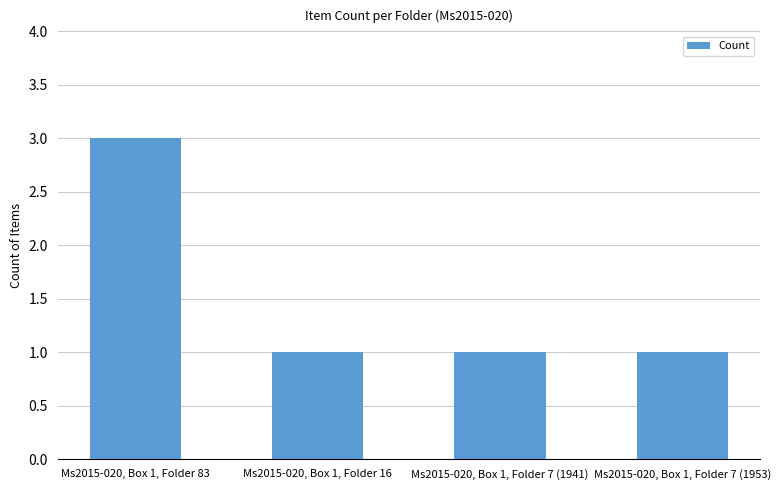

At which category does the chart reach its peak across all series?

Ms2015-020, Box 1, Folder 83